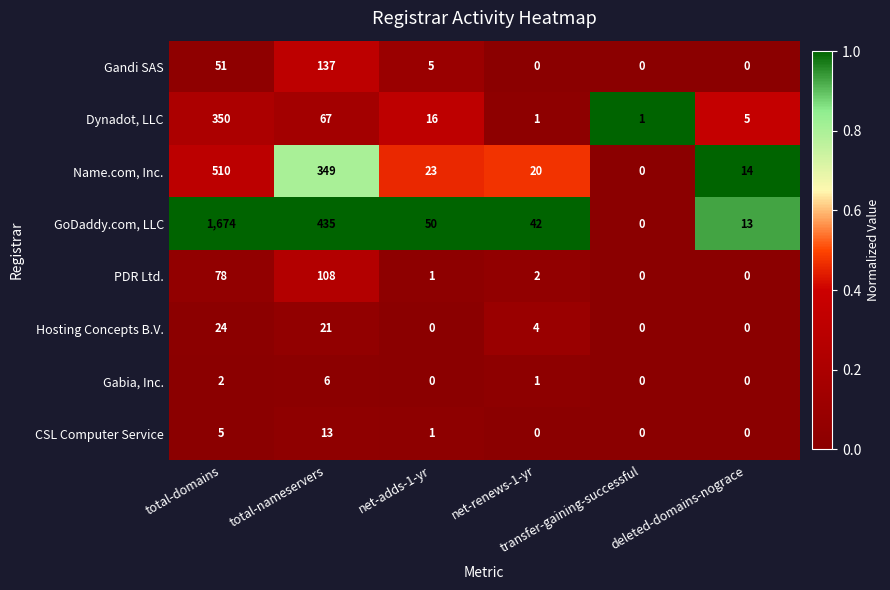

List the series in order of their peak value, lowest first.

Gabia, Inc., CSL Computer Service, Hosting Concepts B.V., PDR Ltd., Gandi SAS, Dynadot, LLC, Name.com, Inc., GoDaddy.com, LLC